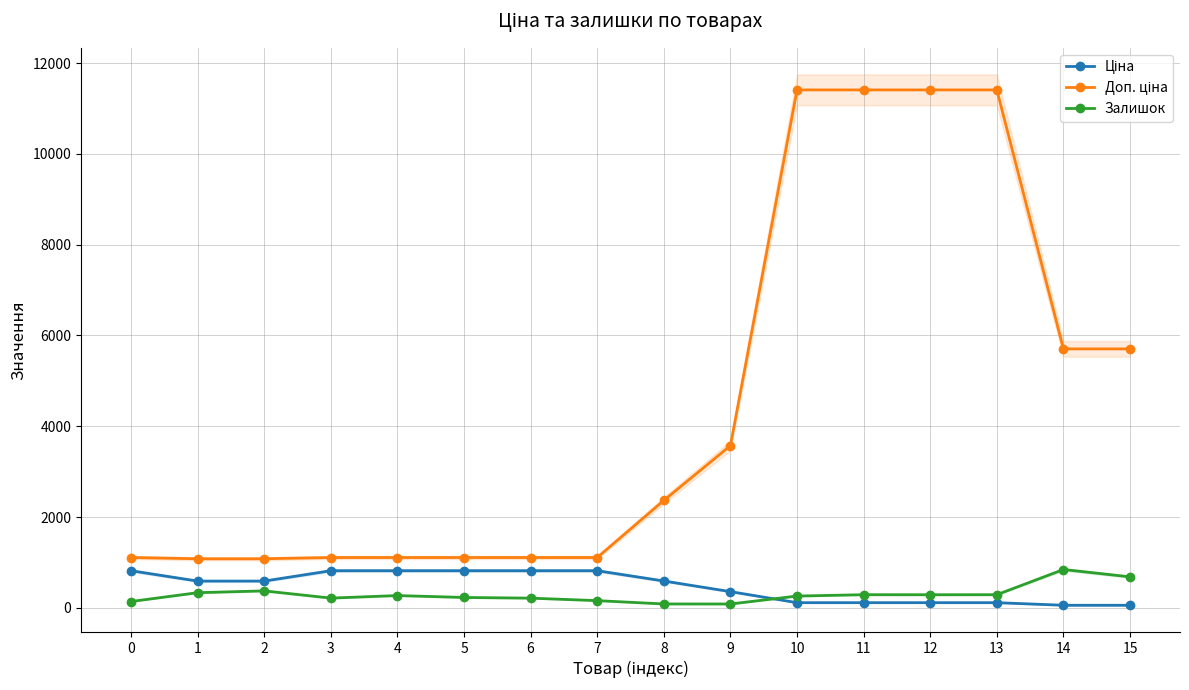

True or false: Ціна has more than 2 interior local peaks.

False